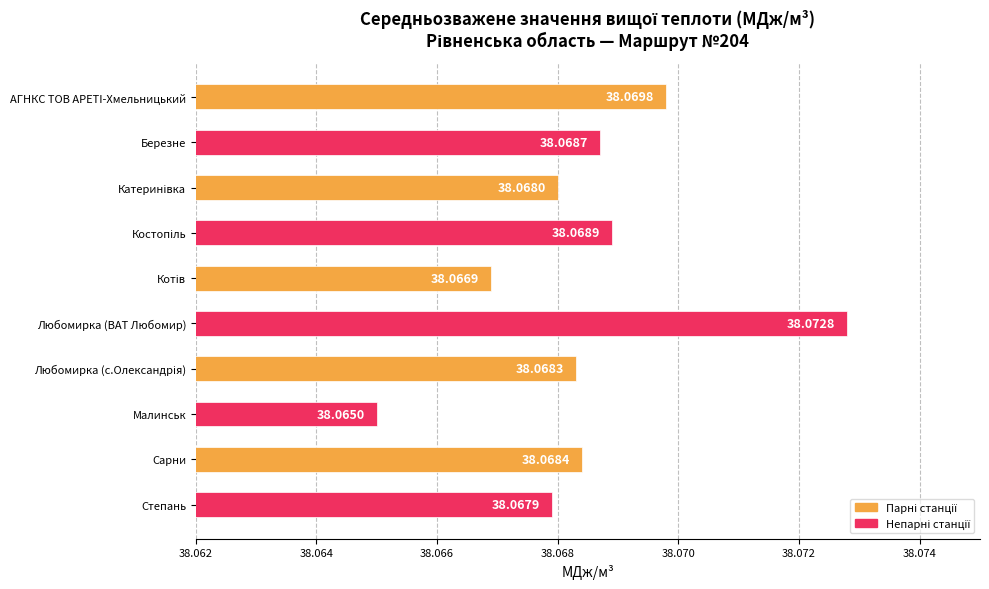

Where is the data nearest to the value 38?

Малинськ